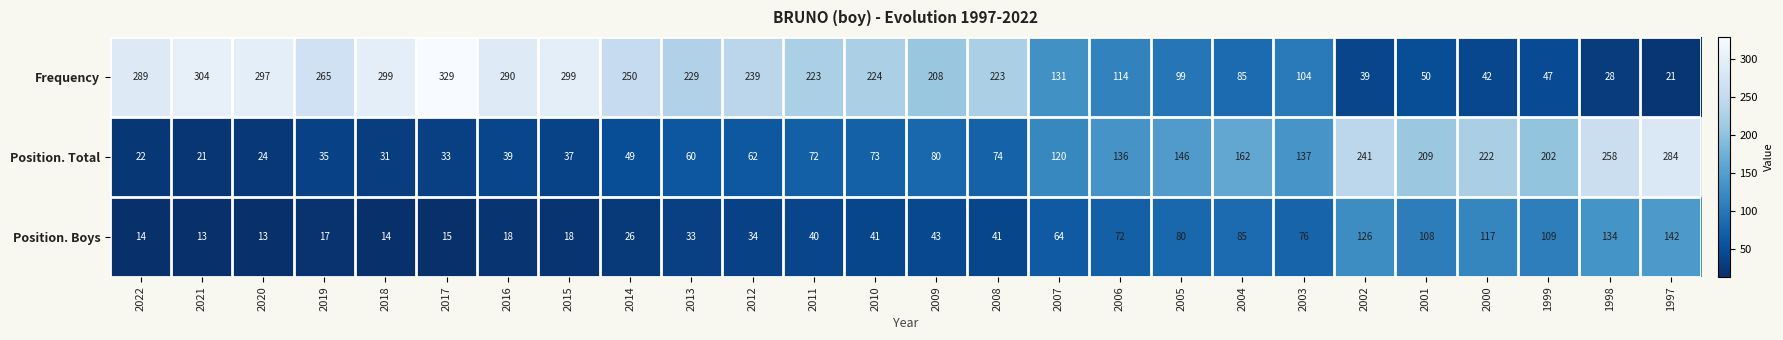

How many distinct data groups are displayed?

3